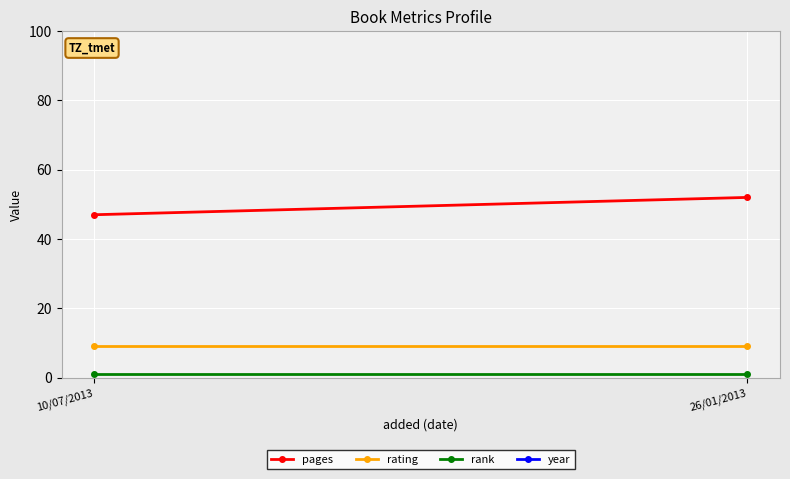

Where is pages nearest to the value 49?

10/07/2013